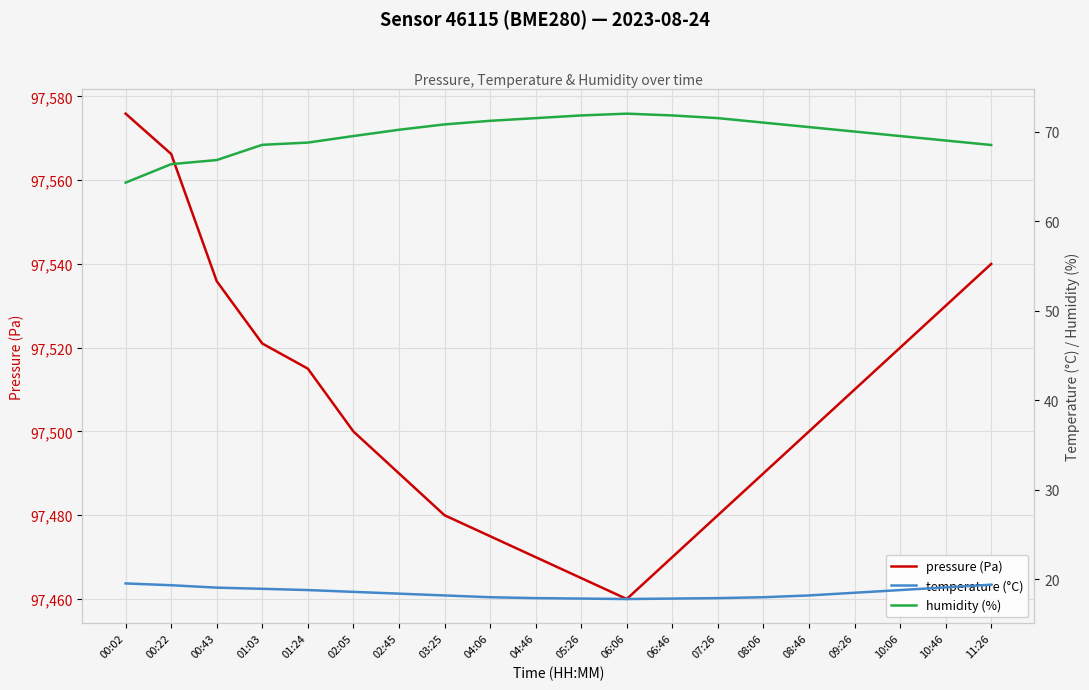

What is the value of the pressure (Pa) point at the 18th from the left?

97520.0